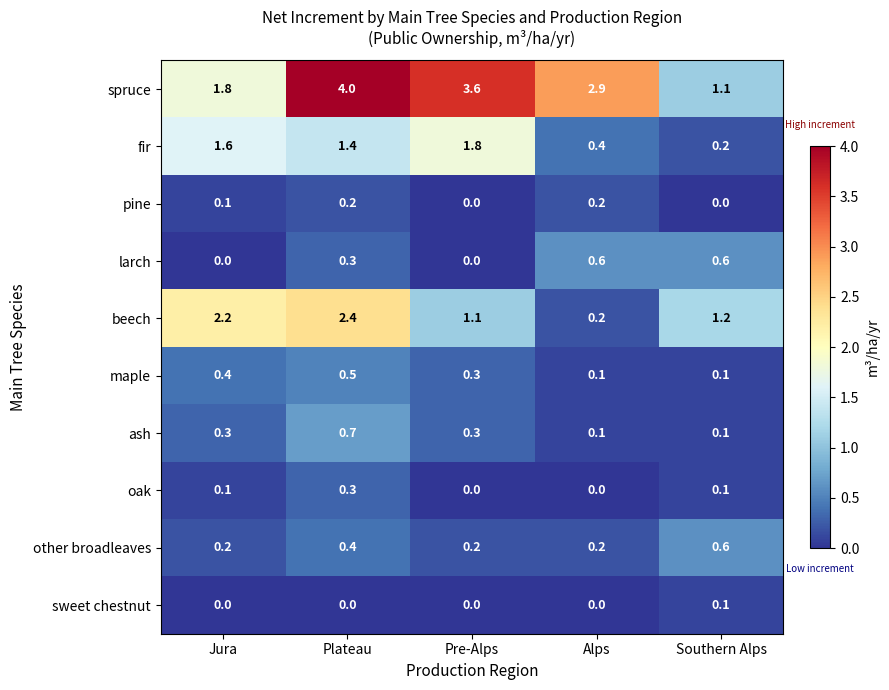

What is the spread (max minus min) of values at Southern Alps?

1.2